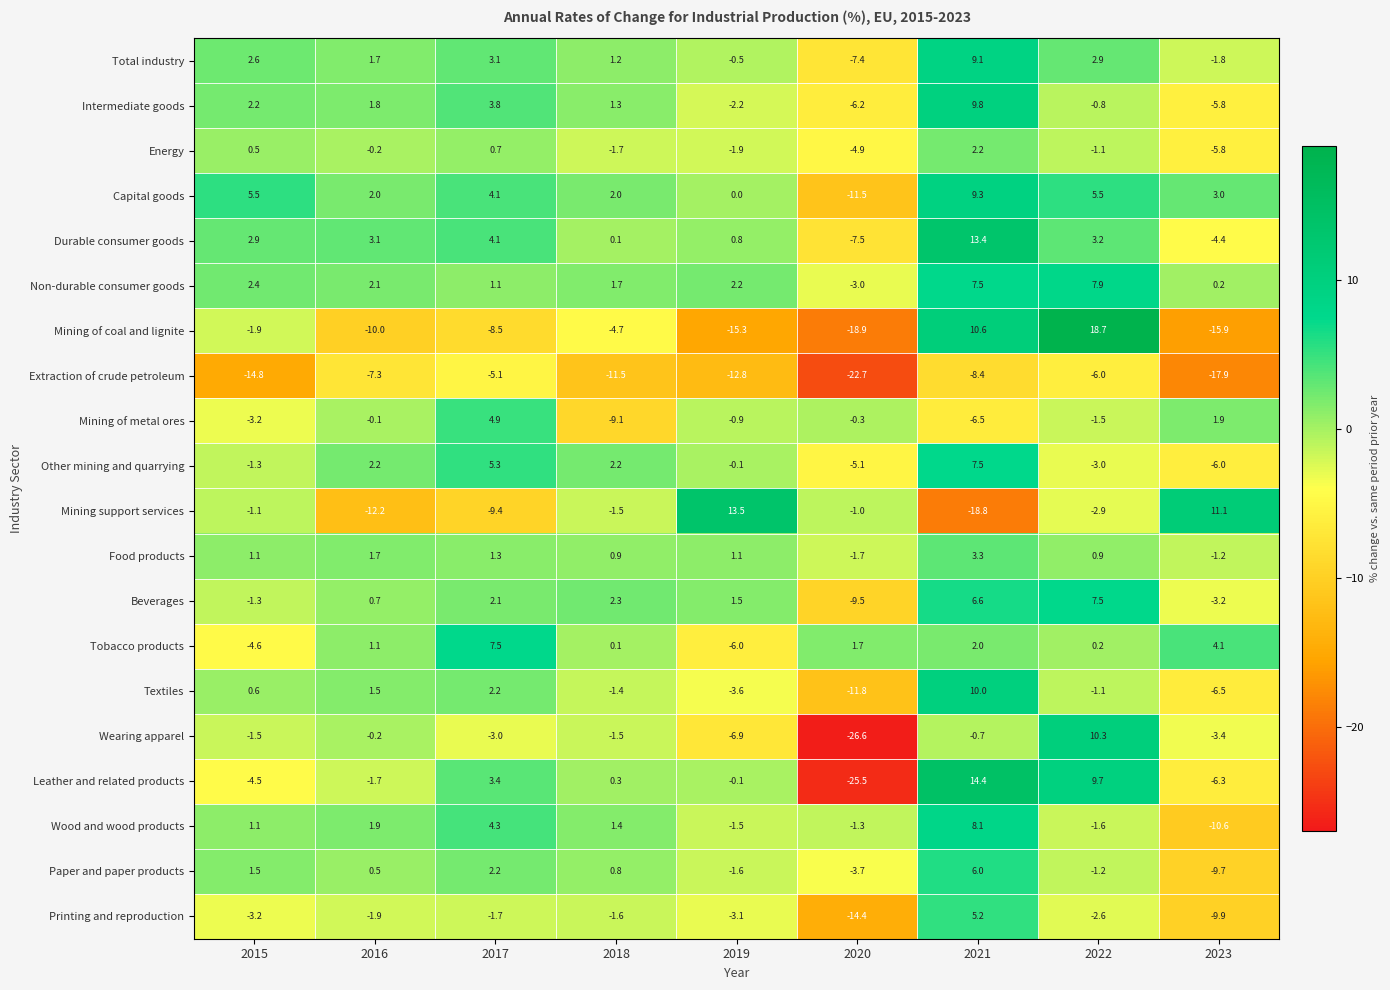

Which series has the largest total across all categories?

Non-durable consumer goods